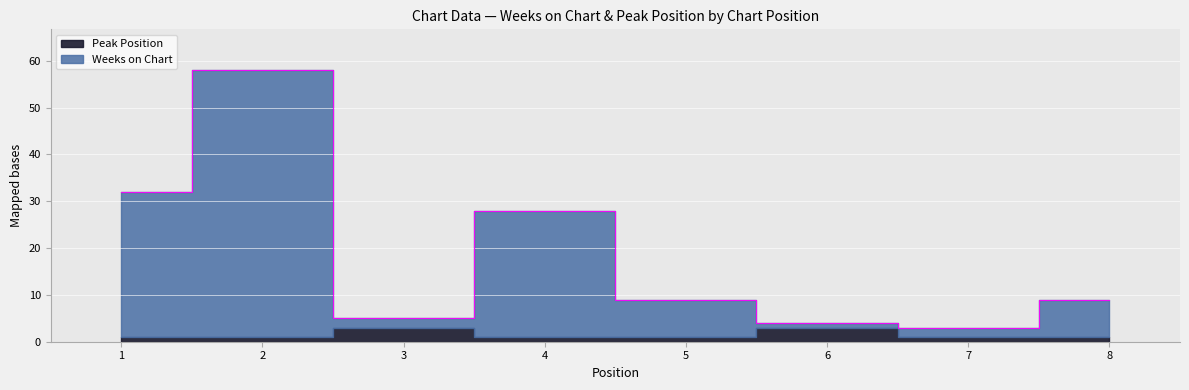

Rank the categories by value from highest to lowest.

2, 1, 4, 5, 8, 3, 6, 7